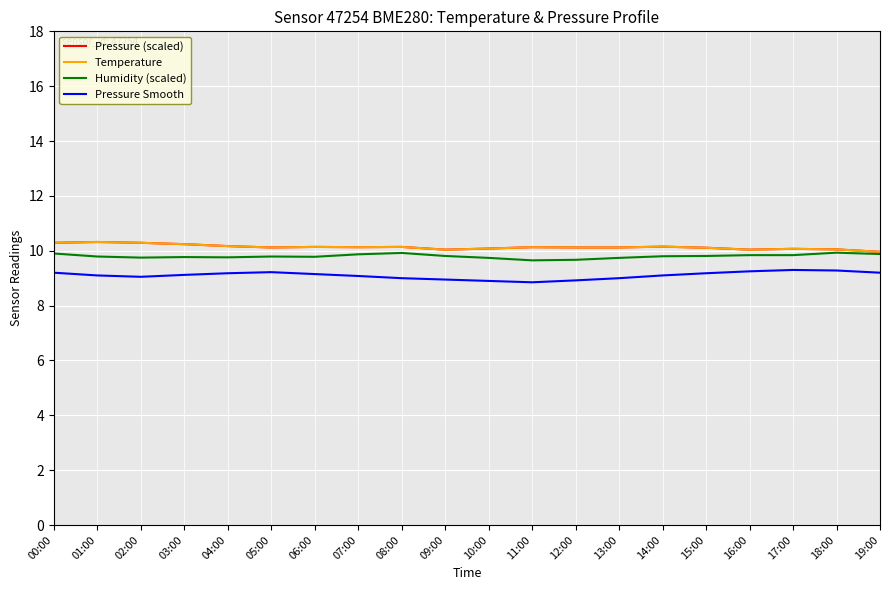

What is the difference between the Pressure Smooth values at 07:00 and 16:00?

0.2